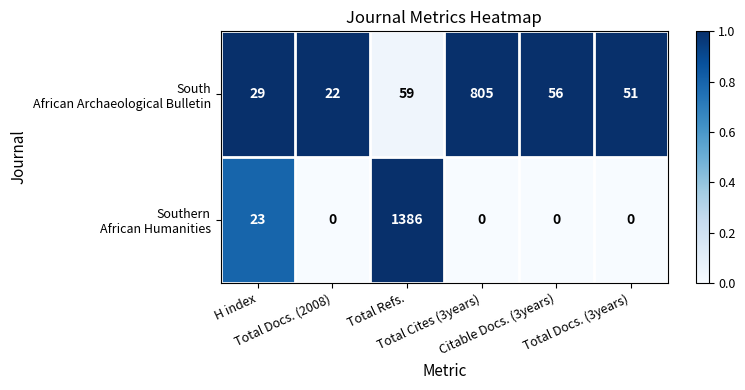

What is the greatest value displayed?

1386